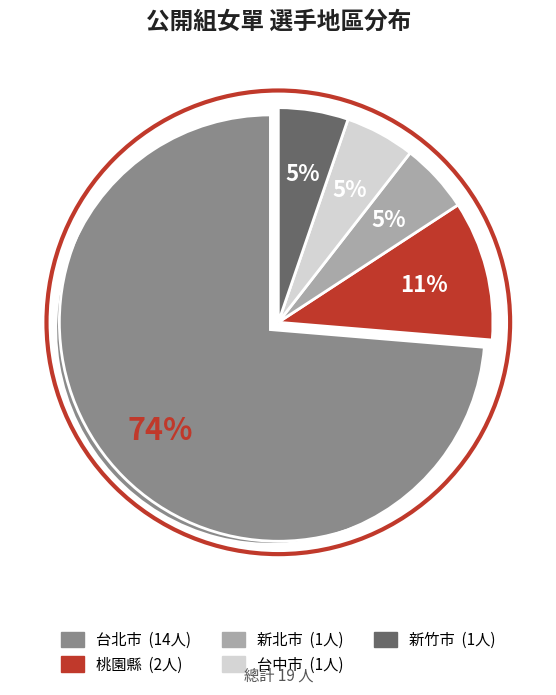

Is the sum of 新北市 and 台北市 greater than half?

Yes